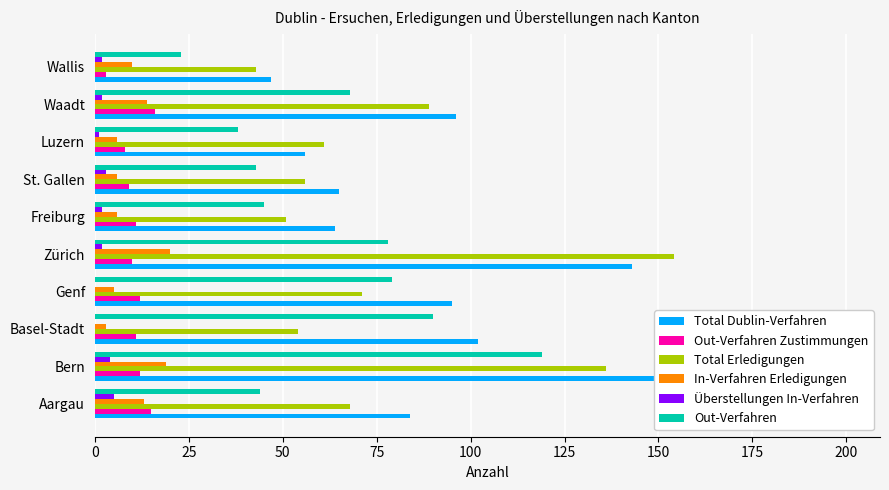

Count the number of data series in this chart.

6